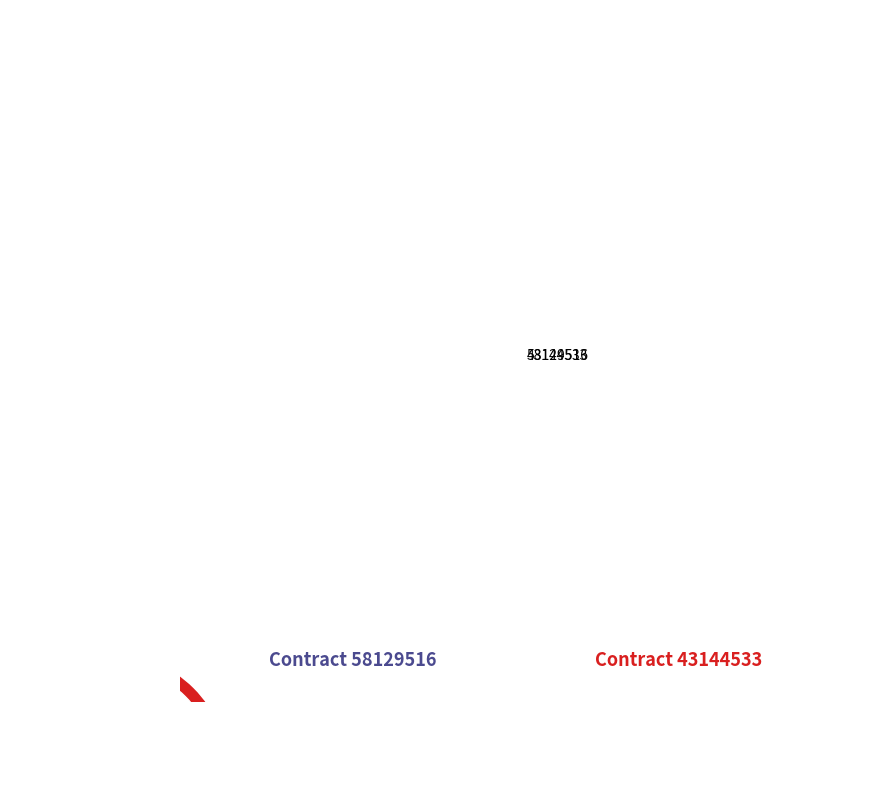

What is the ratio of the value at 58129516 to the value at 43144533?

0.4